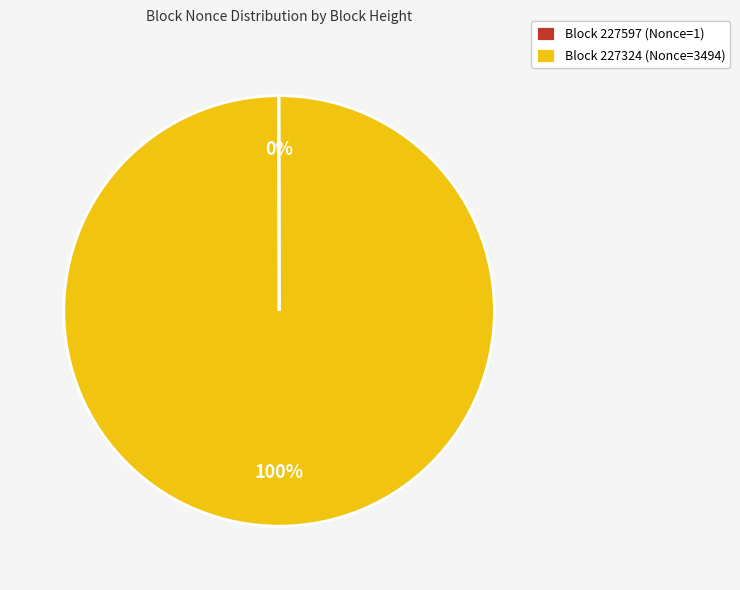

The Block 227324 (Nonce=3494) slice represents 100% of the pie. True or false?

True